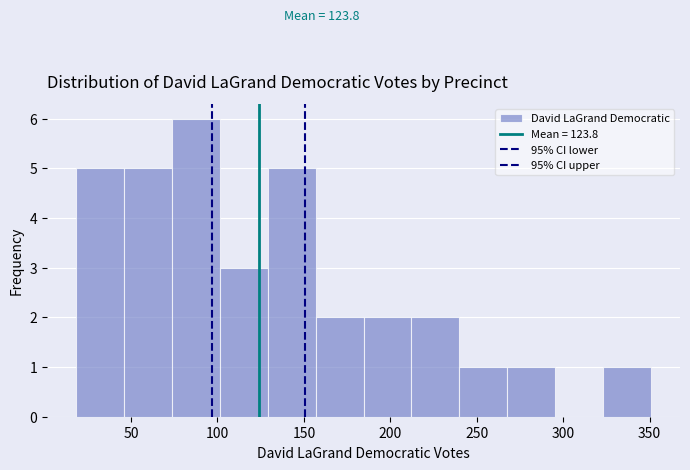

Over which range of the x-axis is the bar tallest?

75 to 100